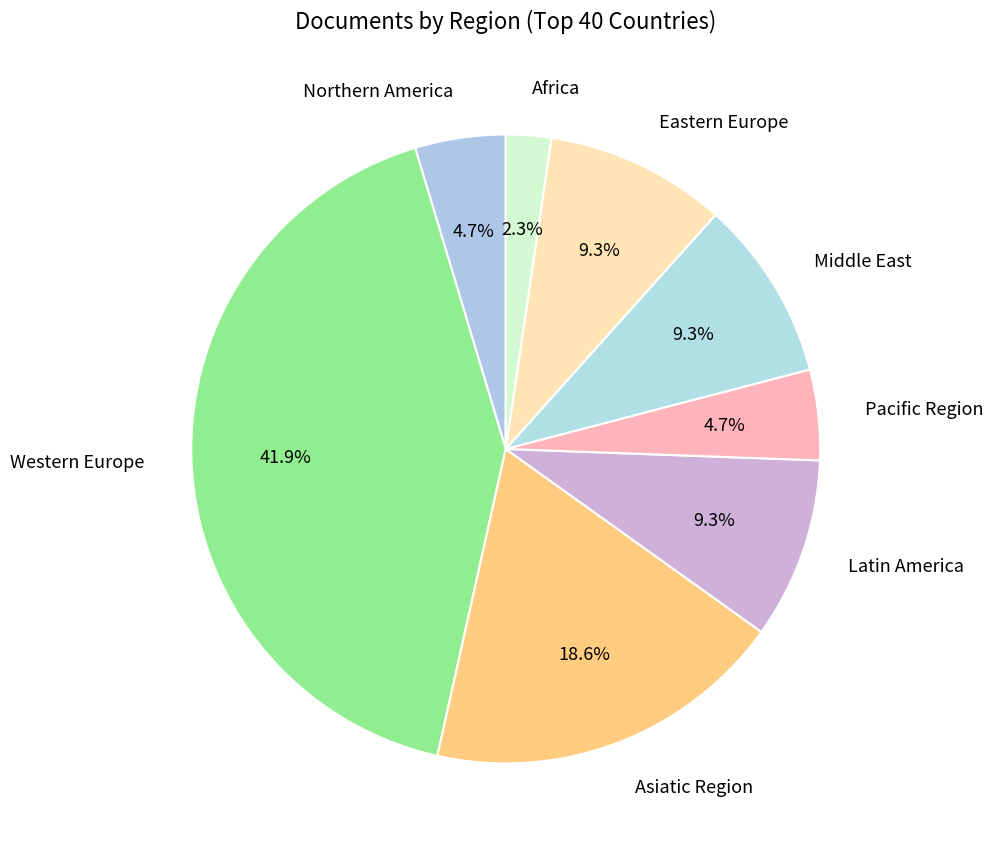

To the nearest percent, what percentage of the pie is Asiatic Region?

19%